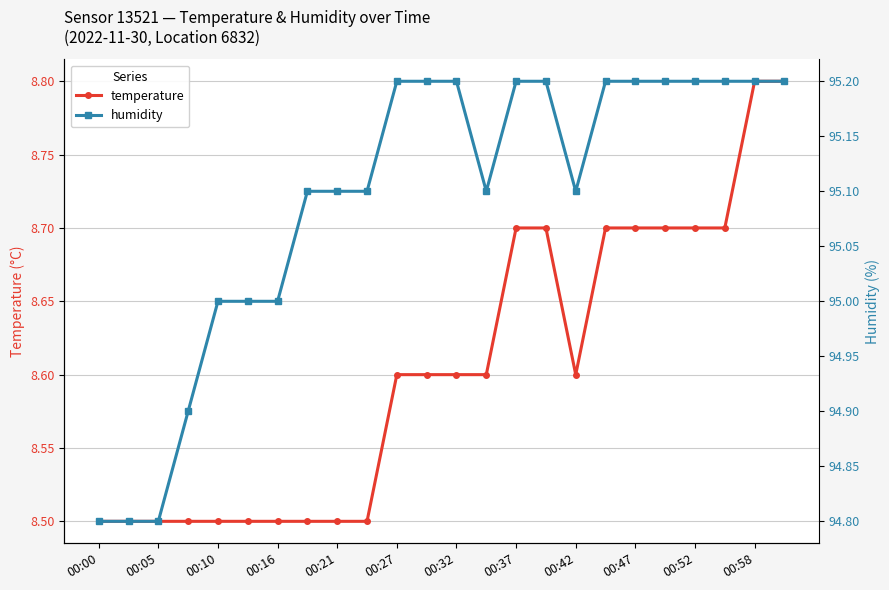

True or false: humidity and temperature cross at least once.

False